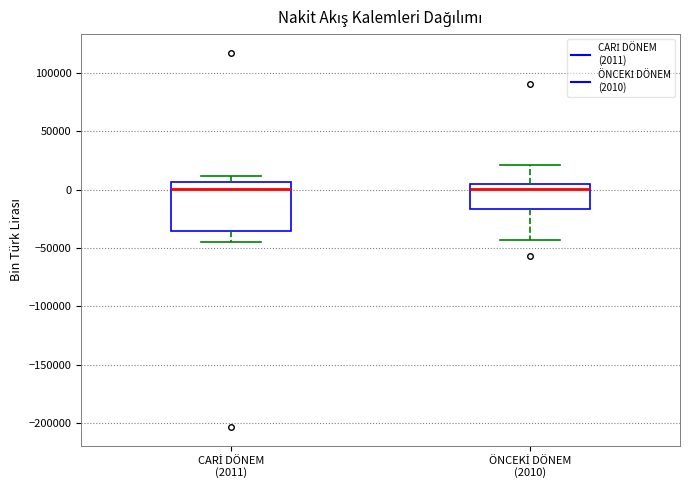

Reading left to right, read every box against the y-axis: the position of its median line, the range the box covers, and the ends of its whiskers. The values are not printed on the chart, so give them approximately, as read against the axis.

CARİ DÖNEM (2011): median 0, box -35000 to 5000, whiskers -45000 to 10000
ÖNCEKİ DÖNEM (2010): median 0, box -15000 to 5000, whiskers -45000 to 20000